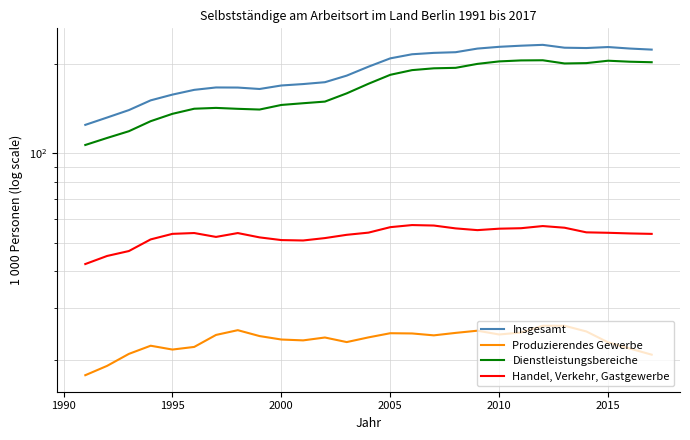

Count the number of categories in the chart.

27